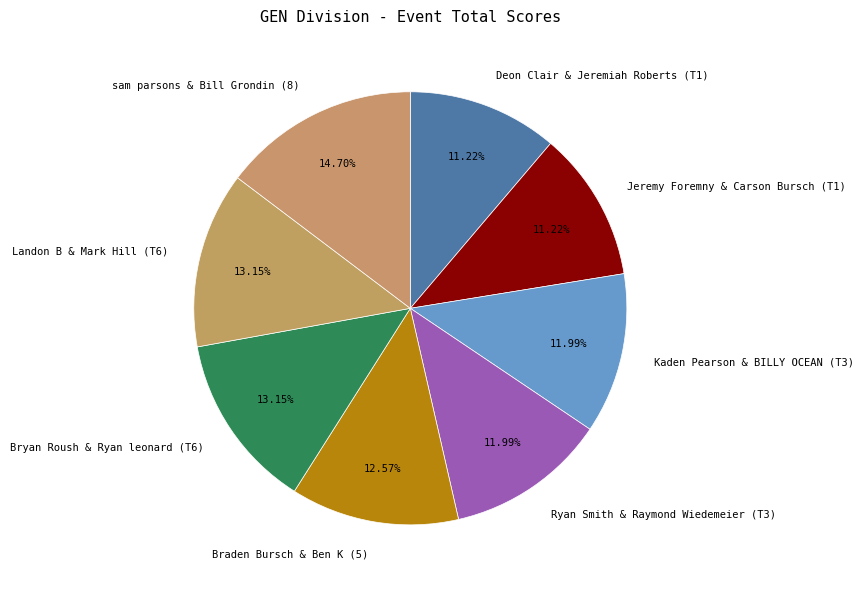

To the nearest percent, what is the difference between the largest and smallest slice percentages?

3%